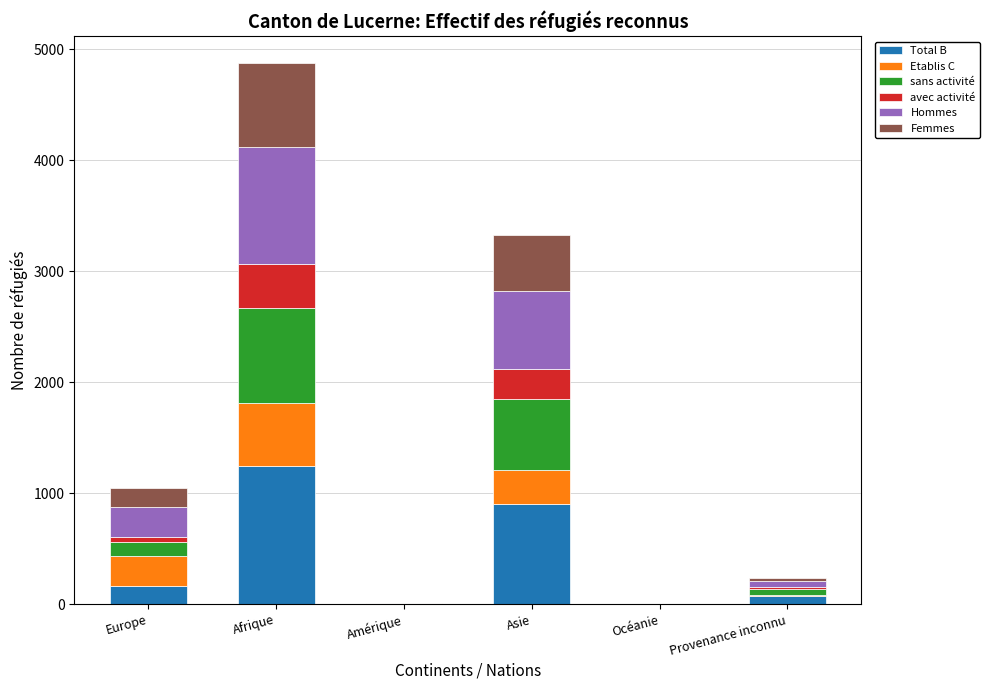

At which category is the sum across all series the highest?

Afrique